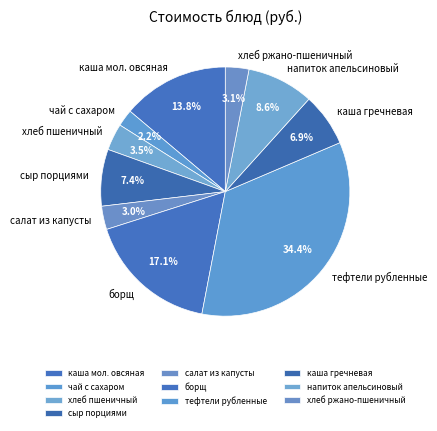

The борщ slice represents 17% of the pie. True or false?

True